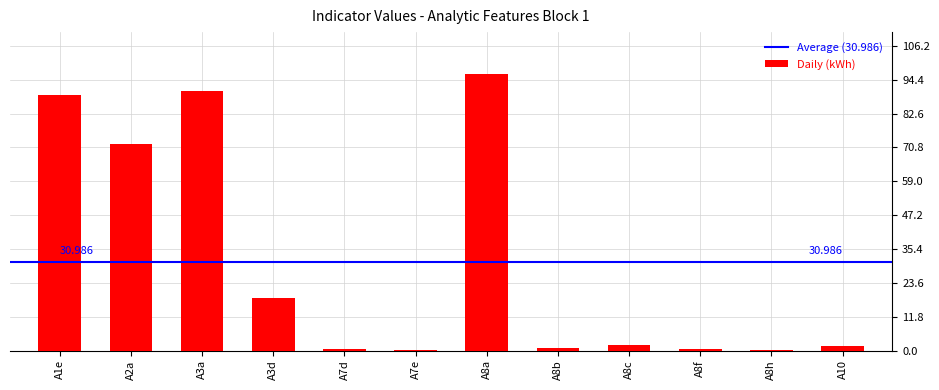

Where does the data first go above 1?

A1e